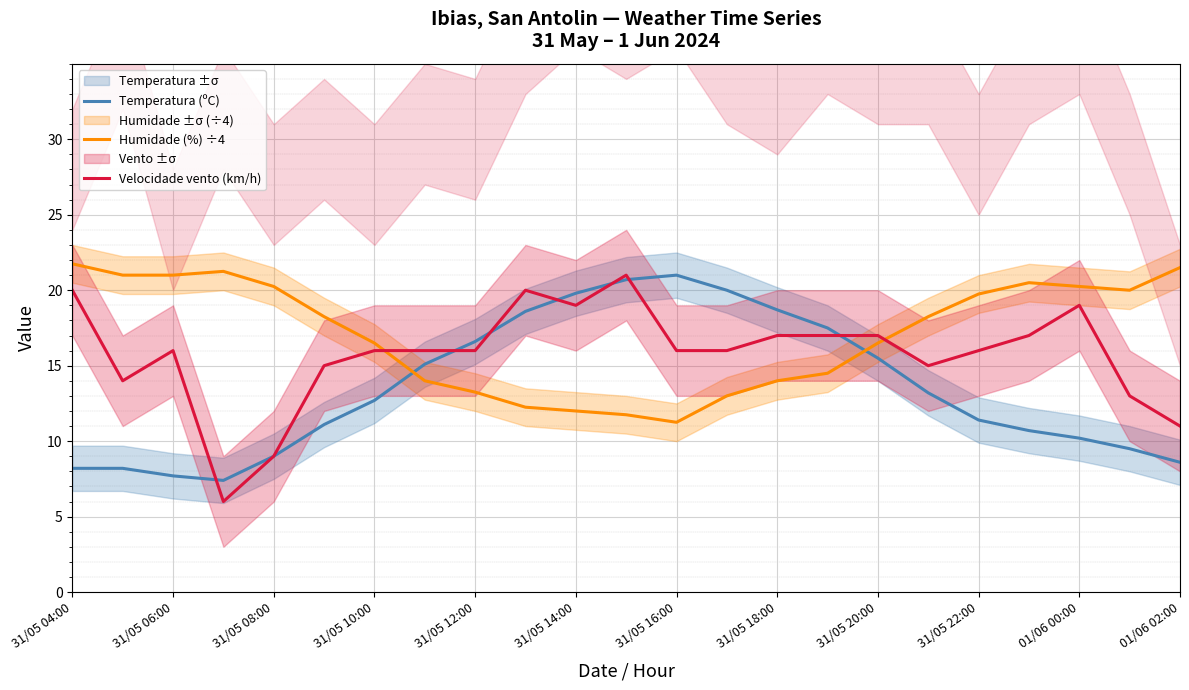

What is the lowest value of the Temperatura (ºC) series?

7.4